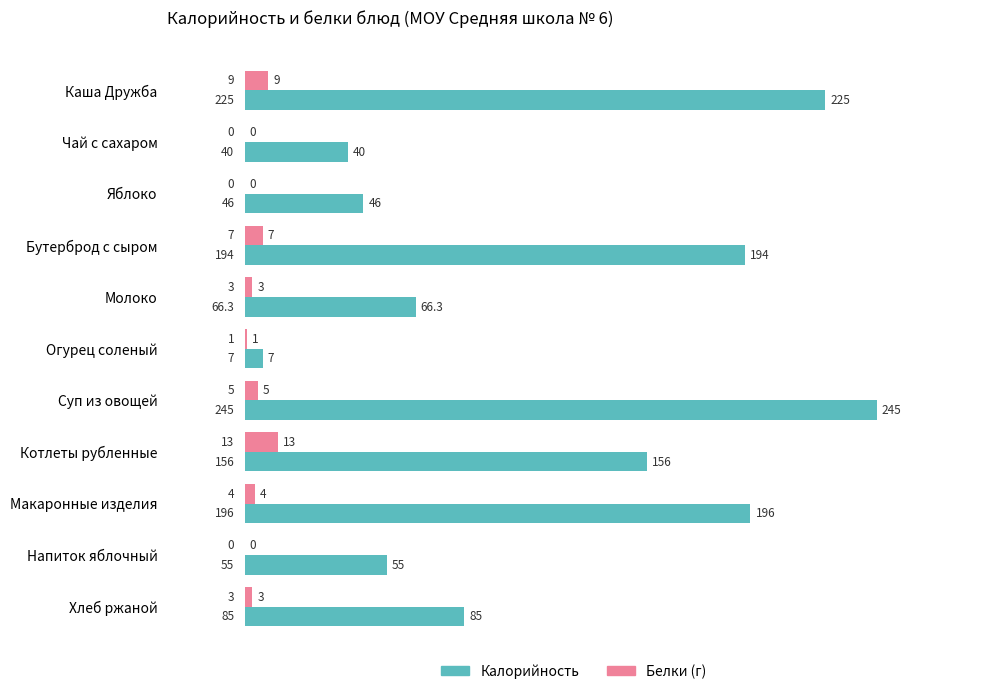

Which series changed the most between Бутерброд с сыром and Напиток яблочный?

Калорийность